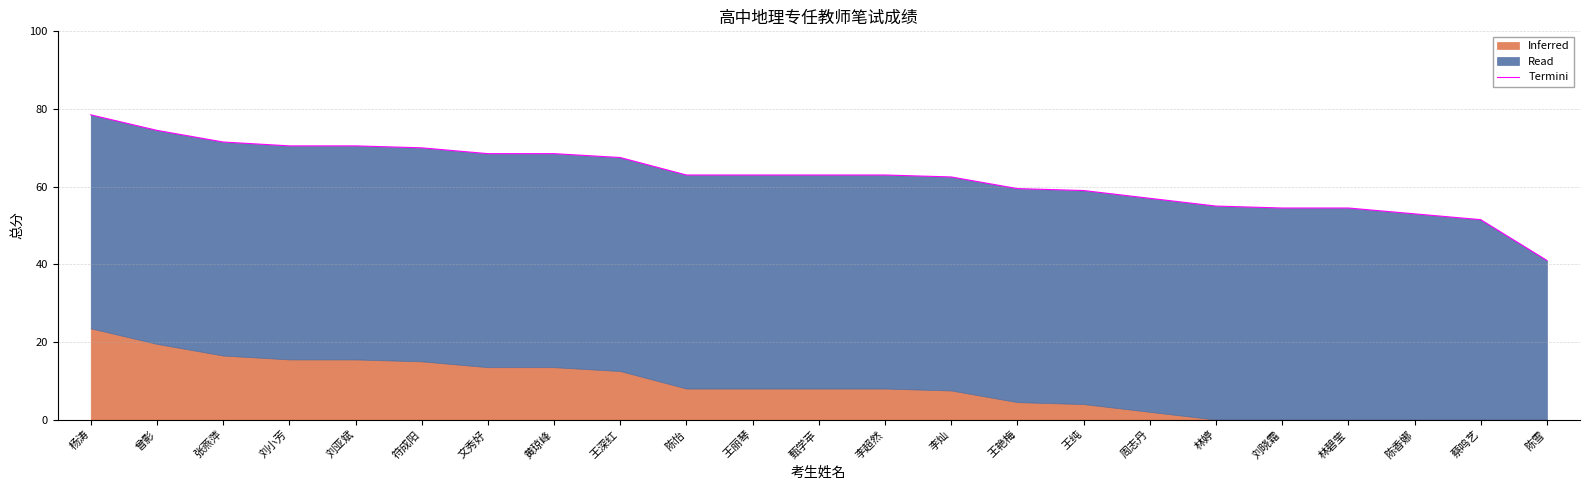

What is the ratio of the value at 李灿 to the value at 陈怡?

1.0